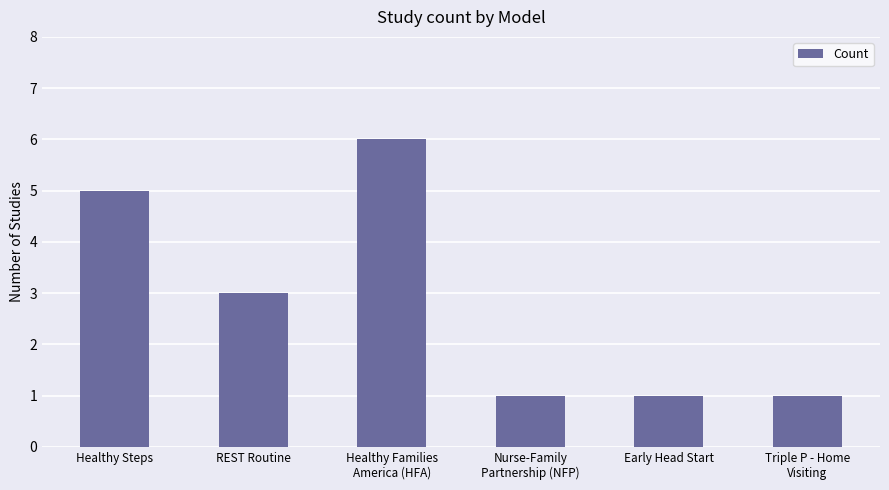

What is the minimum value shown in the chart?

1